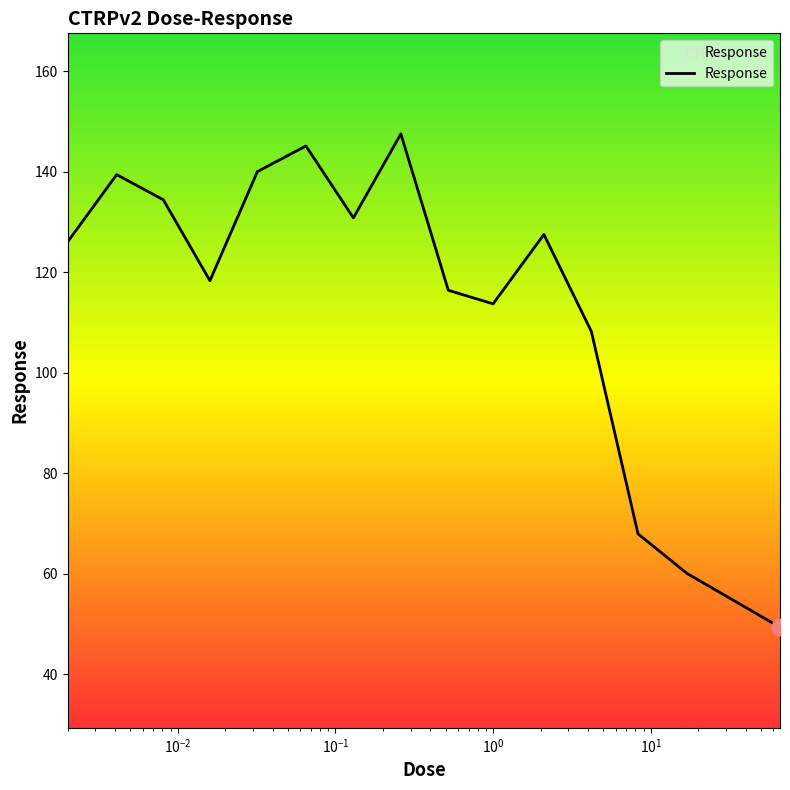

Count the number of data series in this chart.

1